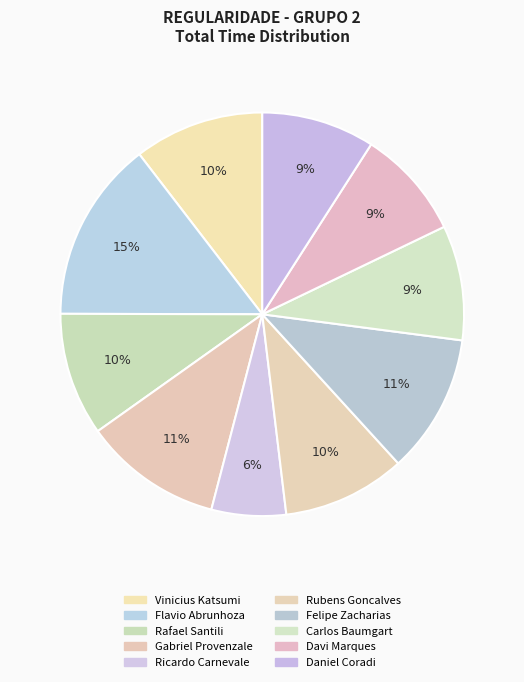

Combined, what portion of the pie is Rafael Santili and Carlos Baumgart?

19.1%